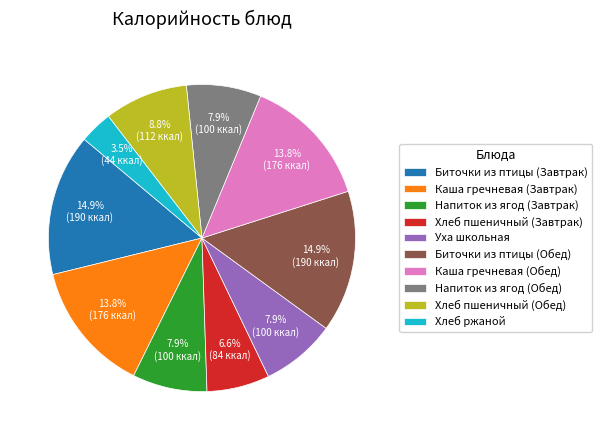

To the nearest percent, what is the combined percentage of Каша гречневая (Обед) and Хлеб пшеничный (Обед)?

23%